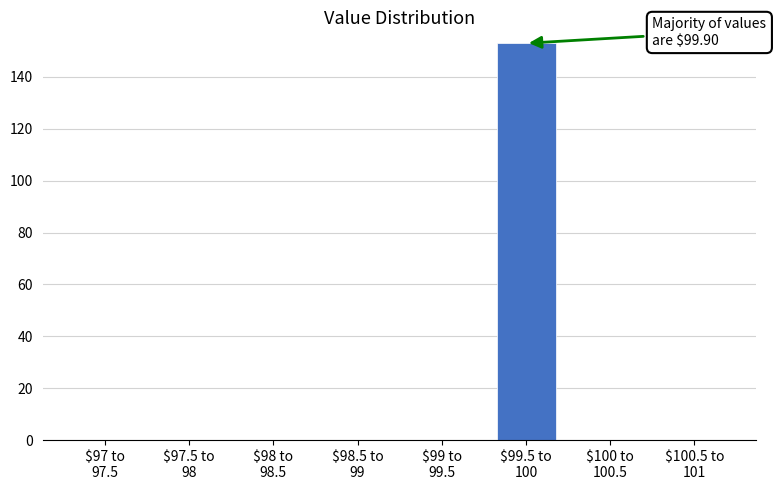

What is the maximum value shown in the chart?

153